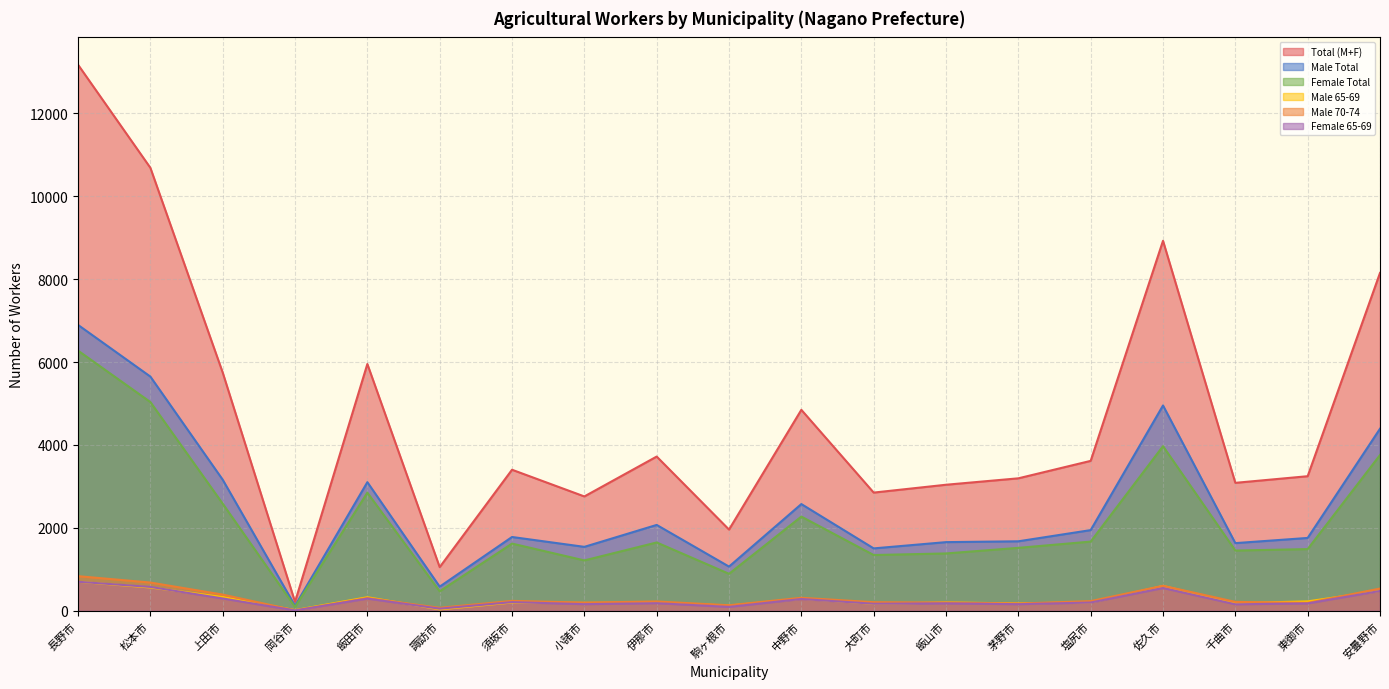

List the labels in order of Male 65-69 value, largest first.

長野市, 佐久市, 松本市, 安曇野市, 上田市, 飯田市, 中野市, 東御市, 塩尻市, 飯山市, 須坂市, 伊那市, 小諸市, 千曲市, 茅野市, 大町市, 駒ヶ根市, 諏訪市, 岡谷市